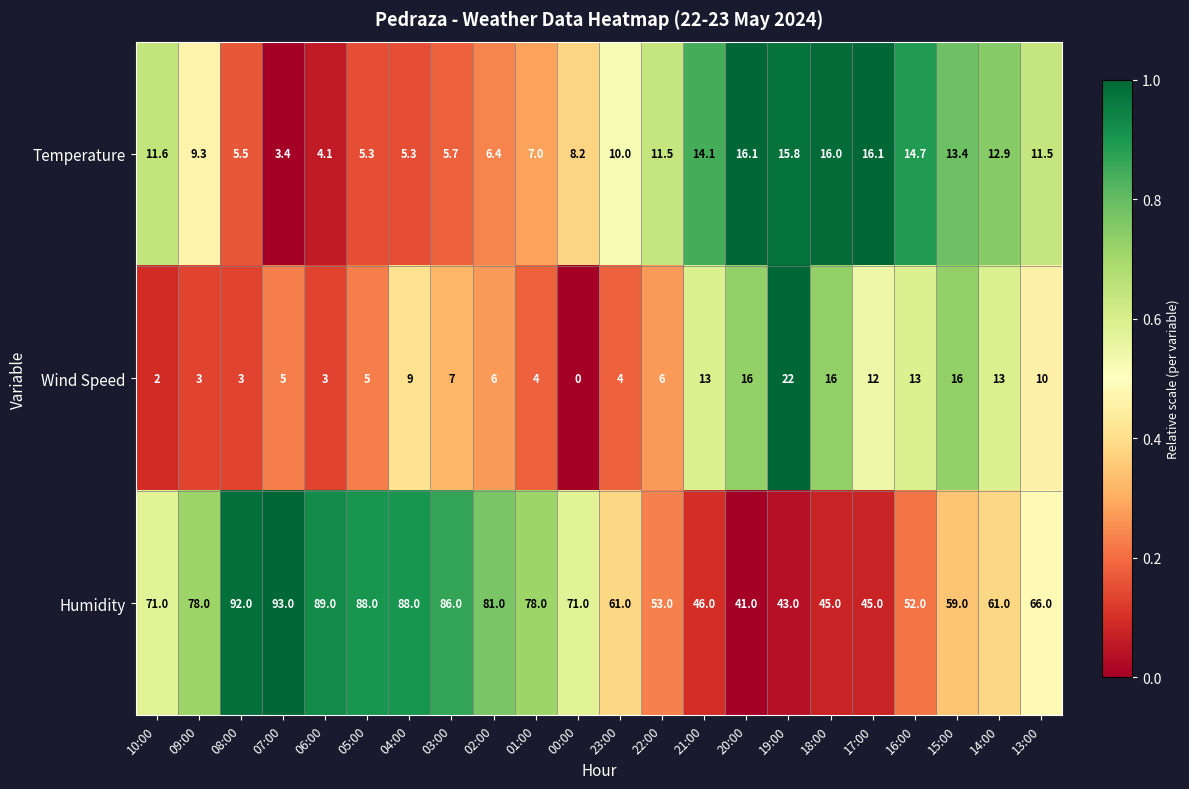

What is the greatest value displayed?

93.0